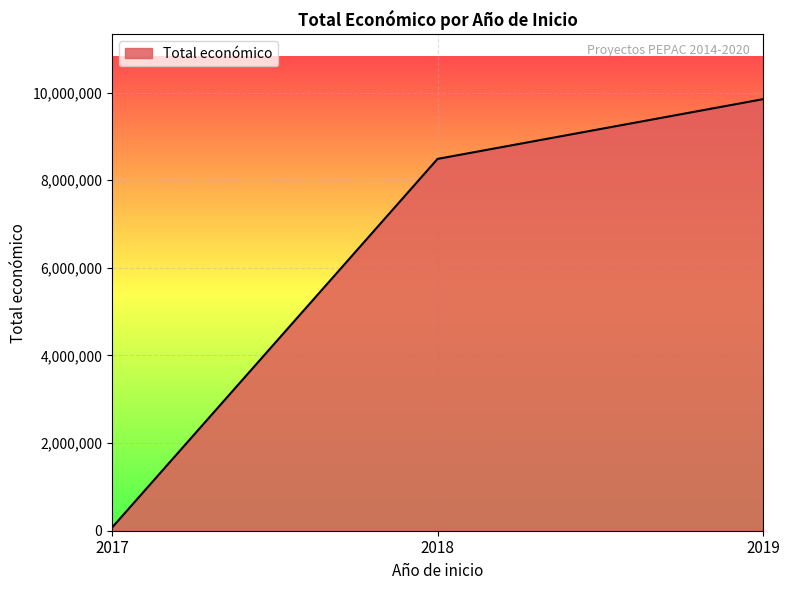

Is it true that the value at 2019 is 13685946?

False